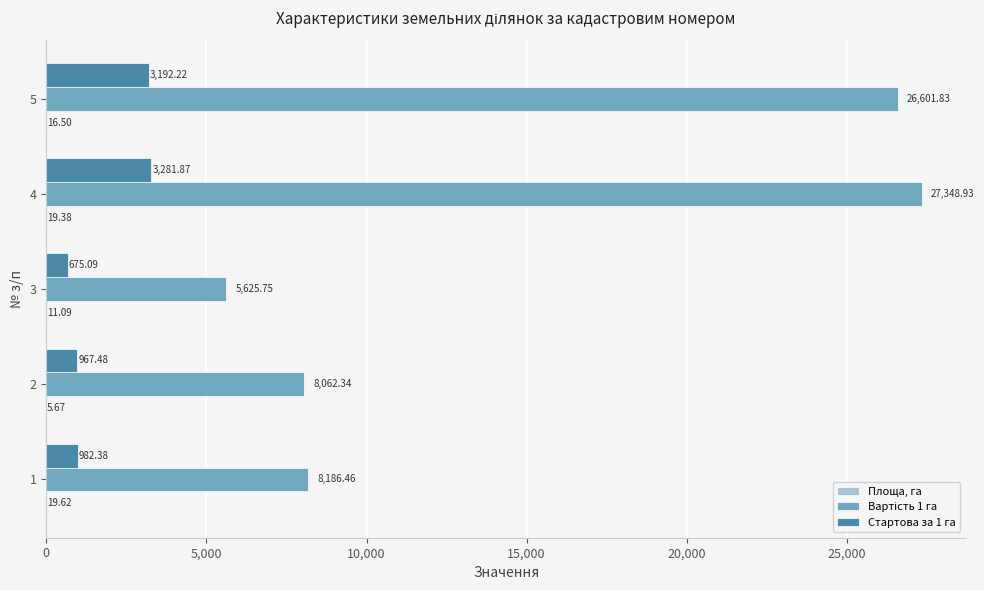

What is the total value across all series at 1?

9188.5